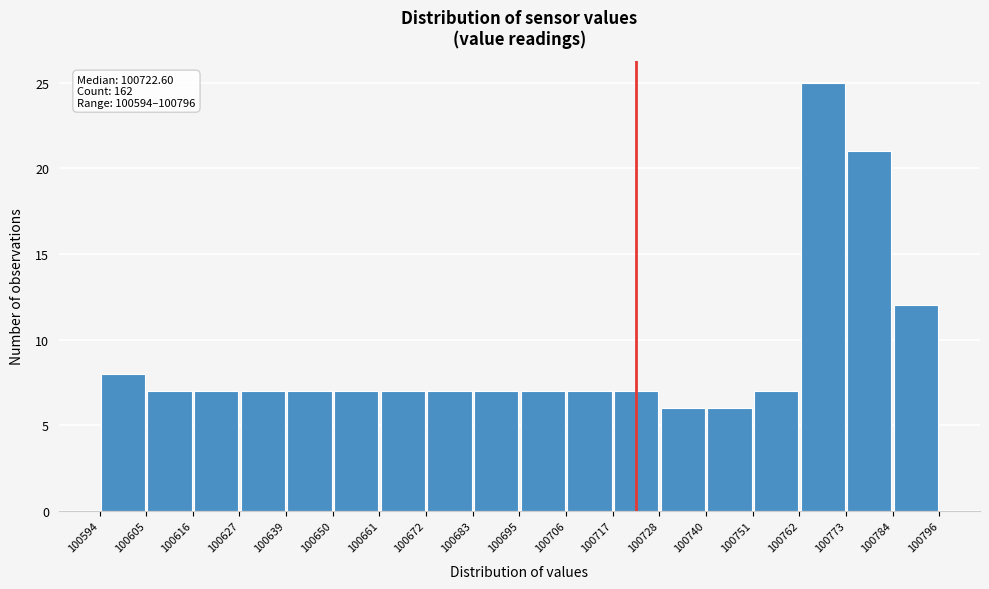

Over which range of the x-axis is the bar tallest?

100762 to 100773